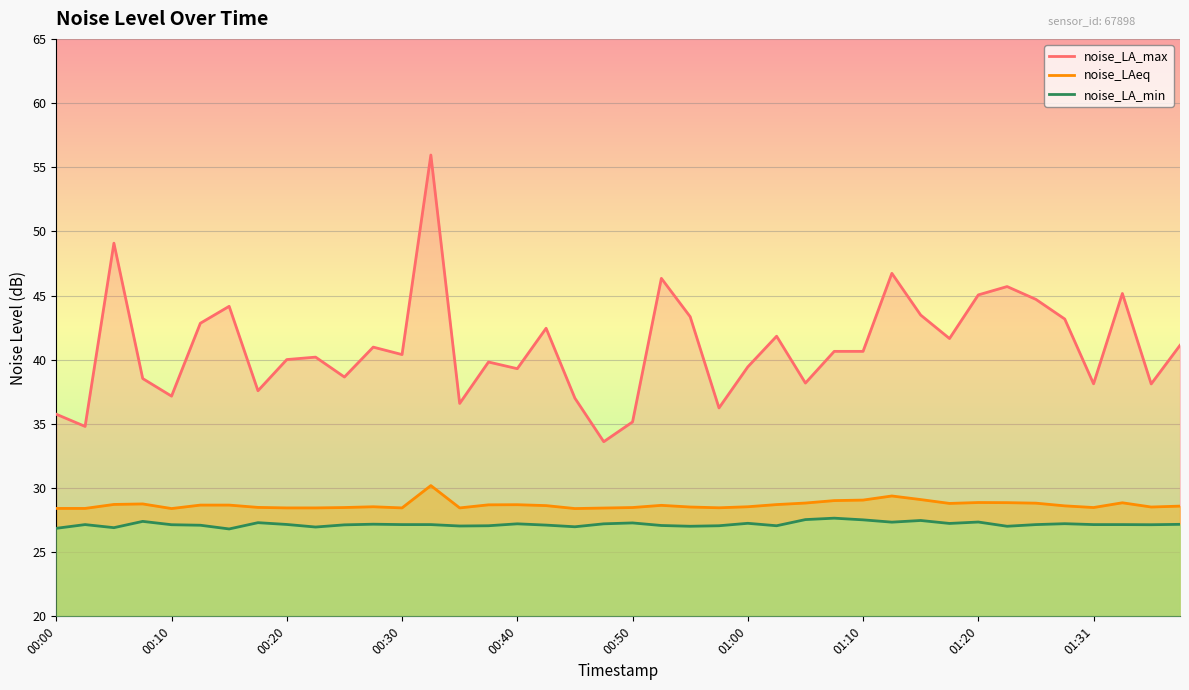

What is the value of the noise_LA_max point at the 37th from the left?

38.1